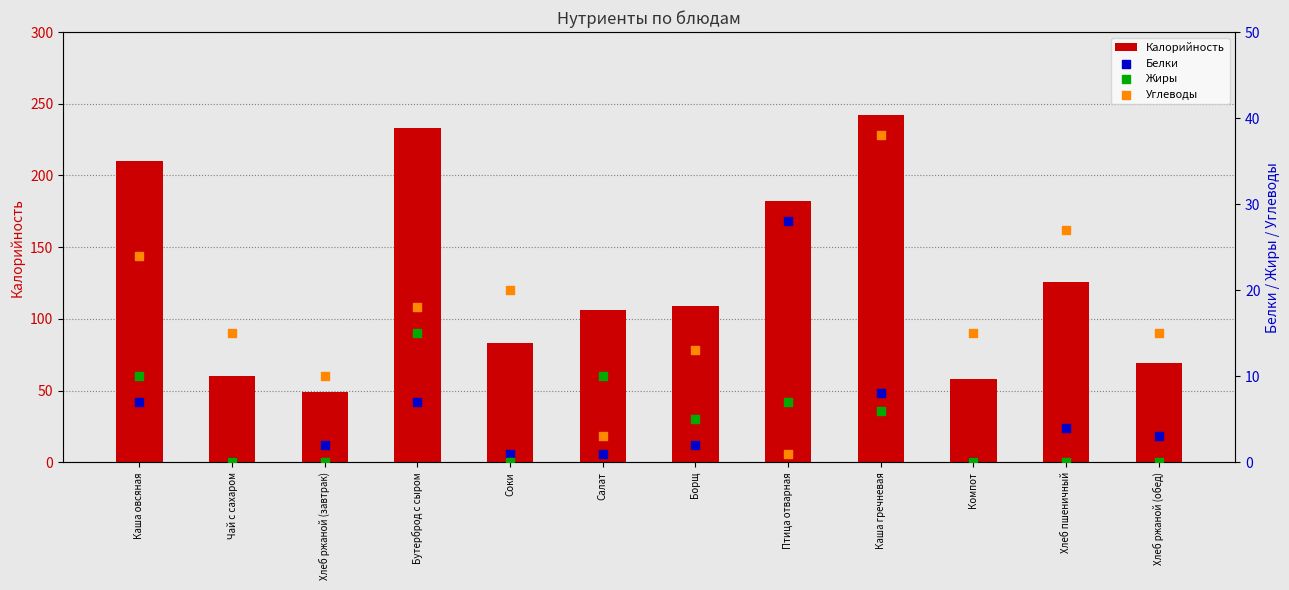

What is the total value across all series at Хлеб ржаной (завтрак)?

61